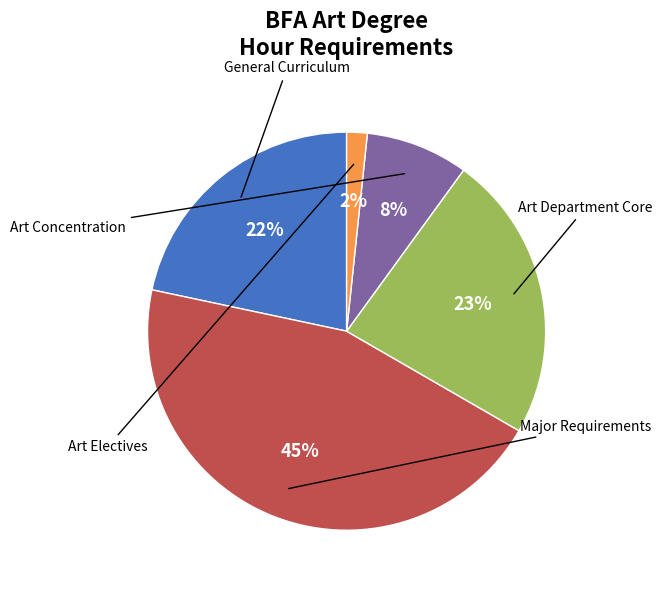

The Major Requirements slice represents 33% of the pie. True or false?

False